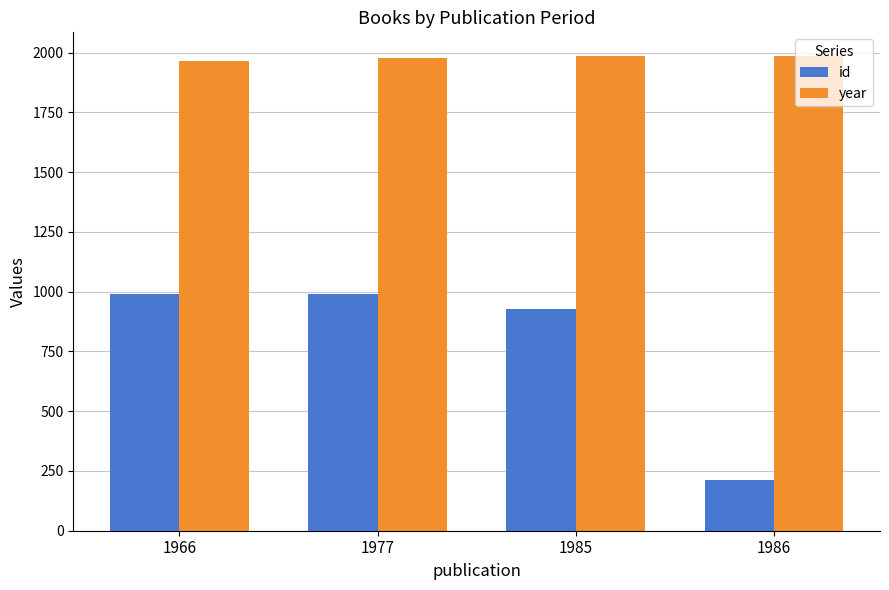

What is the average value of the id series?

781